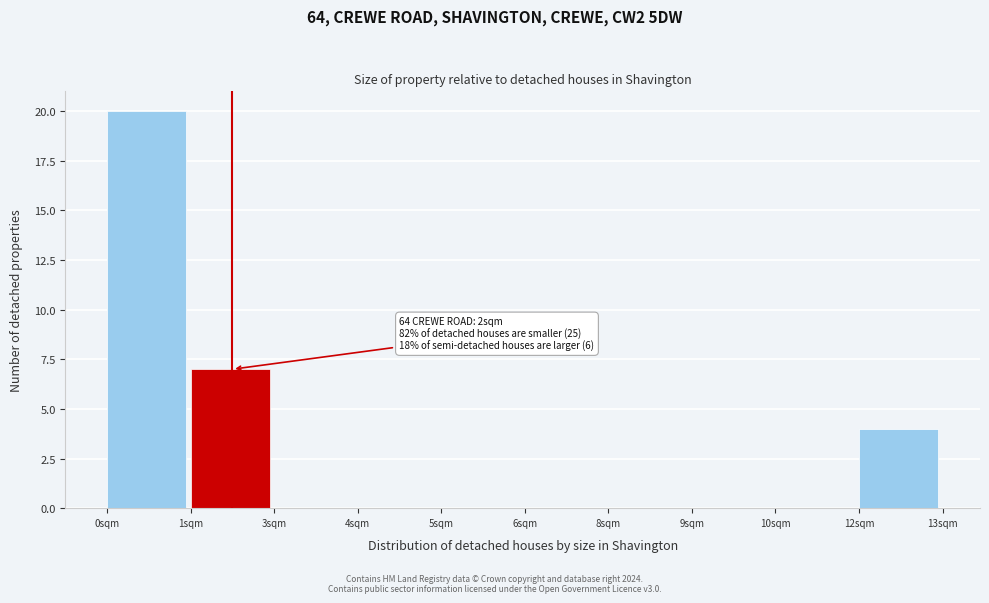

Reading left to right, extract all data points from this chart.

0sqm=20	1sqm=7	3sqm=0	4sqm=0	5sqm=0	6sqm=0	8sqm=0	9sqm=0	10sqm=0	12sqm=4